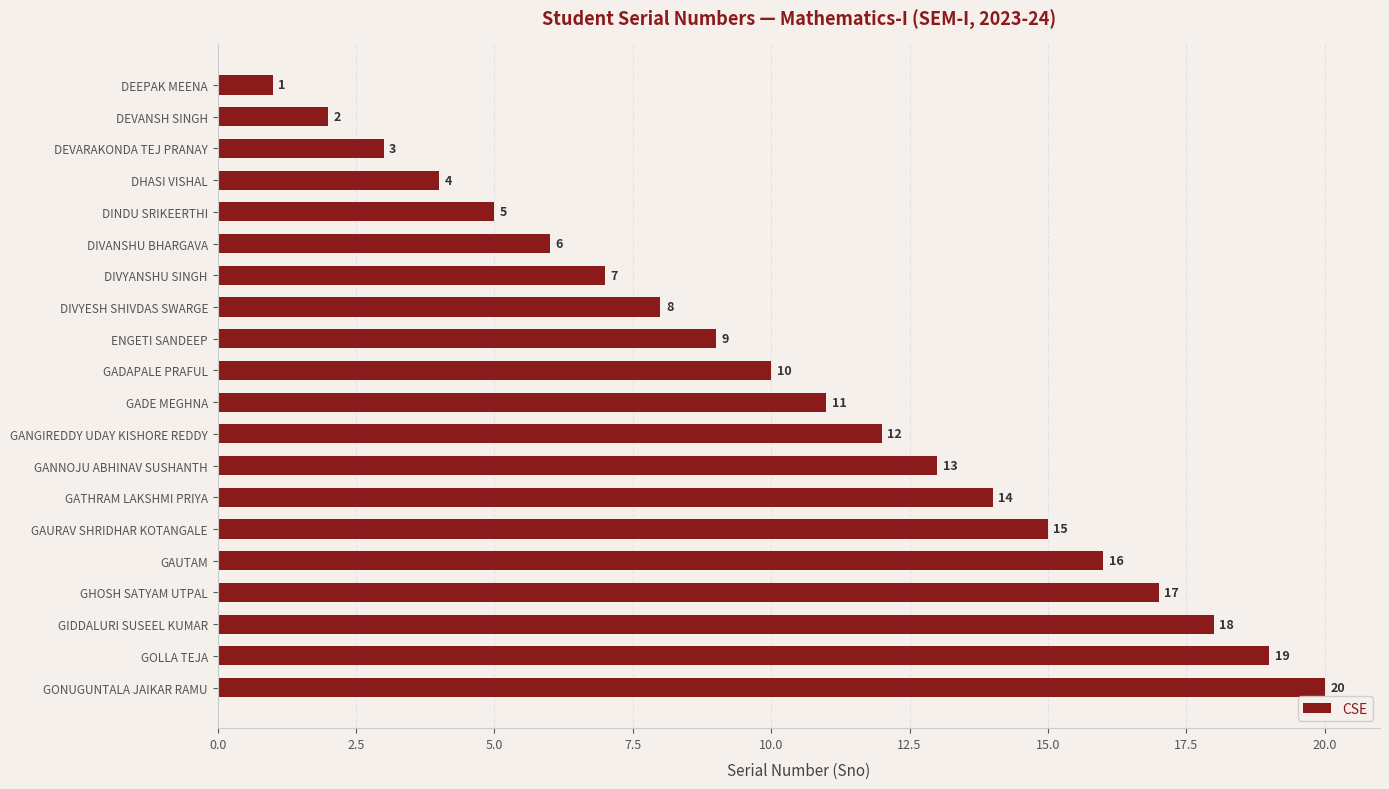

The chart shows a value of 8 at DIVYESH SHIVDAS SWARGE. True or false?

True